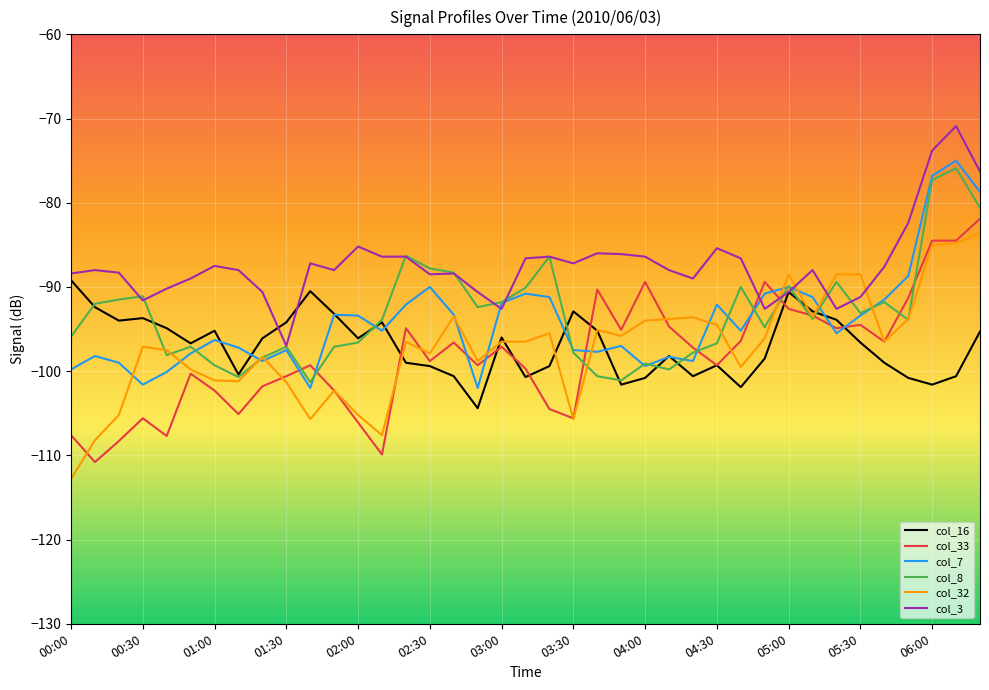

What is the minimum value shown in the chart?

-112.8